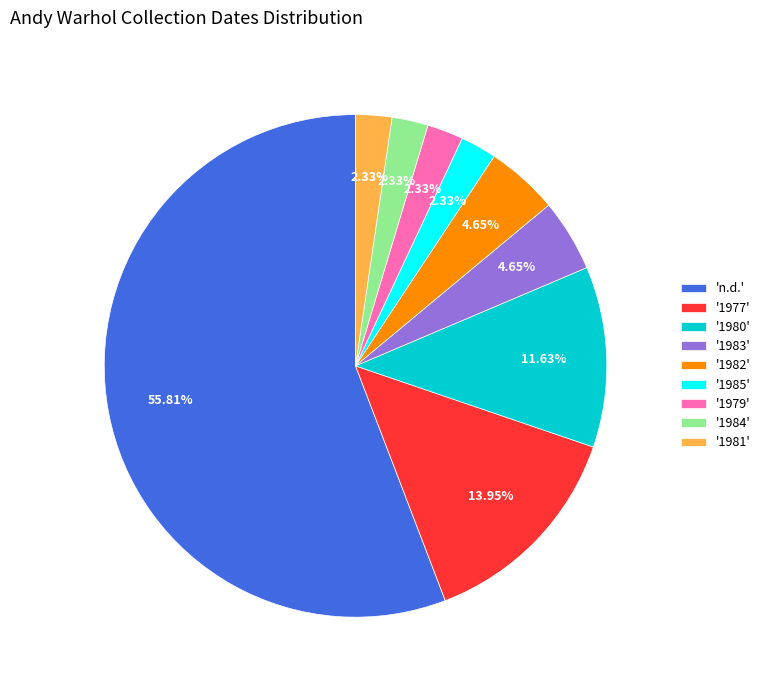

Which slice represents more than half of the pie?

'n.d.'